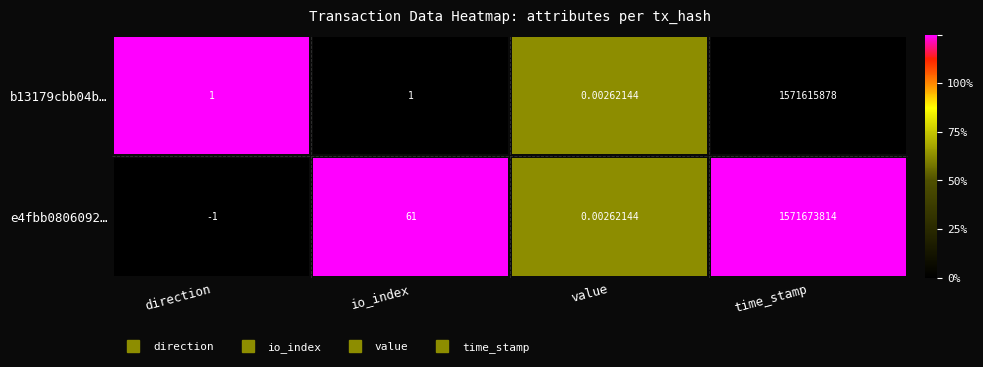

Is the value of e4fbb0806092… at value greater than the value of b13179cbb04b… at time_stamp?

No